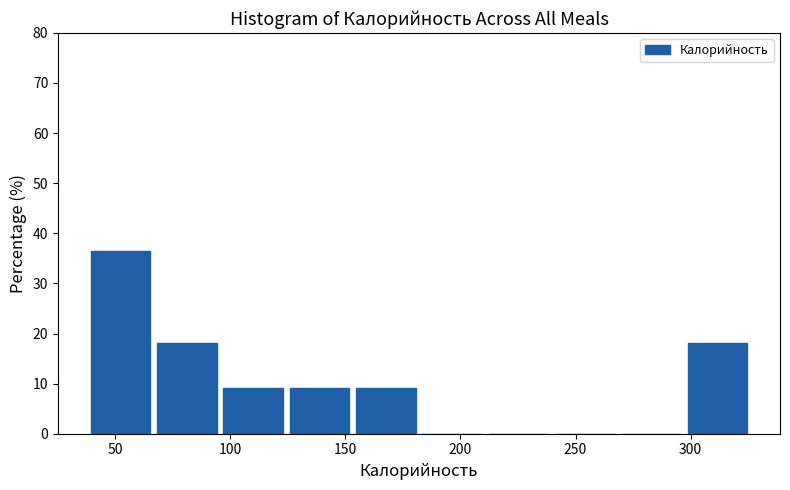

Reading left to right, list every bar in this chart as the range it spans on the x-axis followed by its height. Neither the bar edges nor the heights are printed on the chart, so give them approximately, as read against the axes.

40 to 65: 36
65 to 95: 18
95 to 125: 9
125 to 155: 9
155 to 180: 9
180 to 210: 0
210 to 240: 0
240 to 270: 0
270 to 295: 0
295 to 325: 18